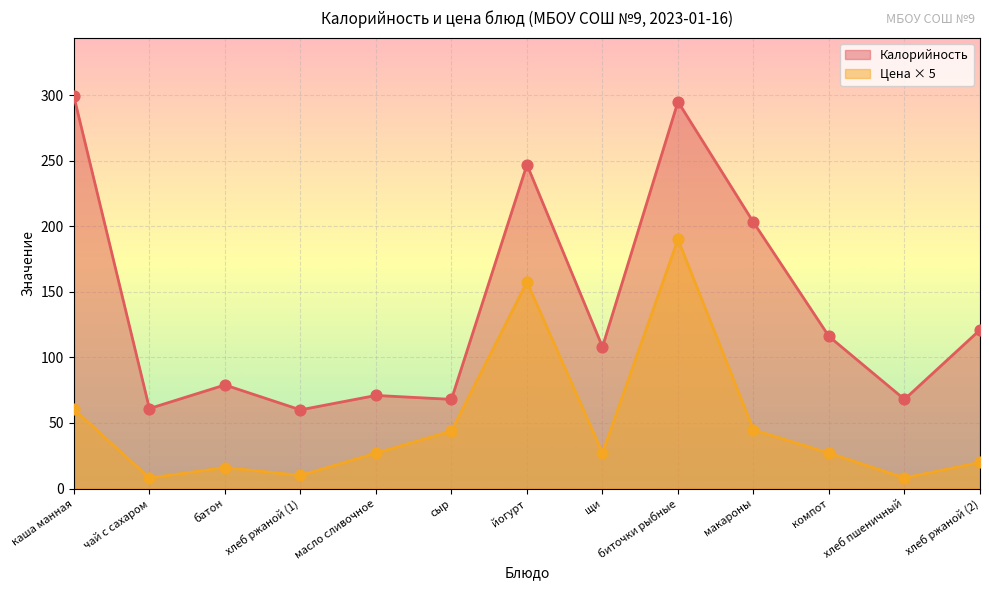

Which series has the largest total across all categories?

Калорийность